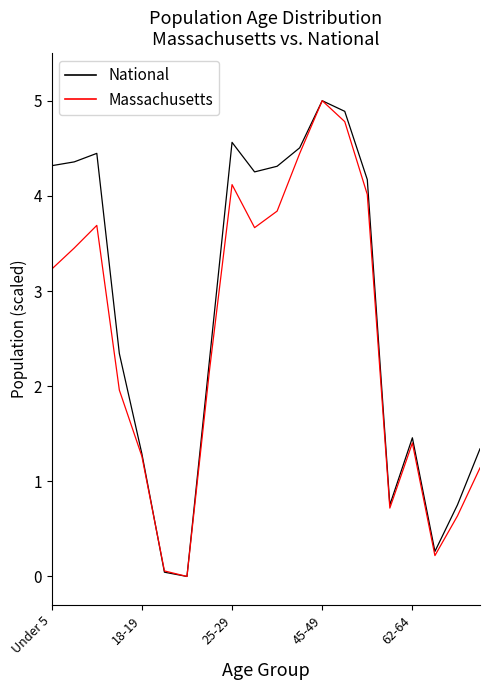

What are all the series names shown in the legend?

National, Massachusetts